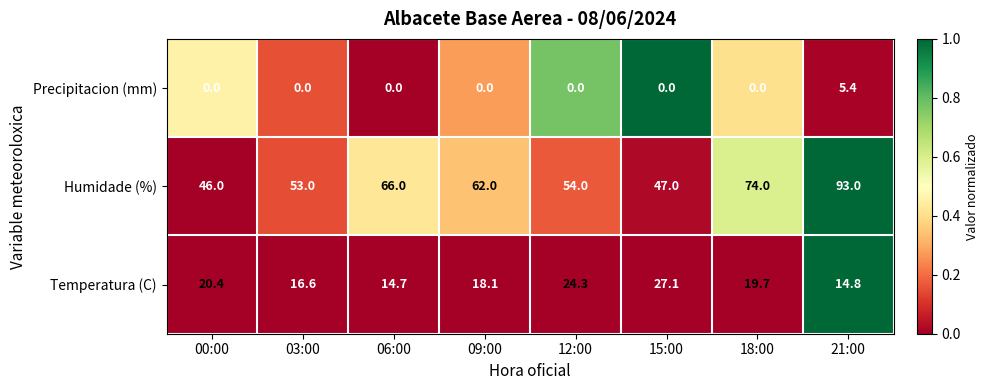

What is the greatest value displayed?

93.0